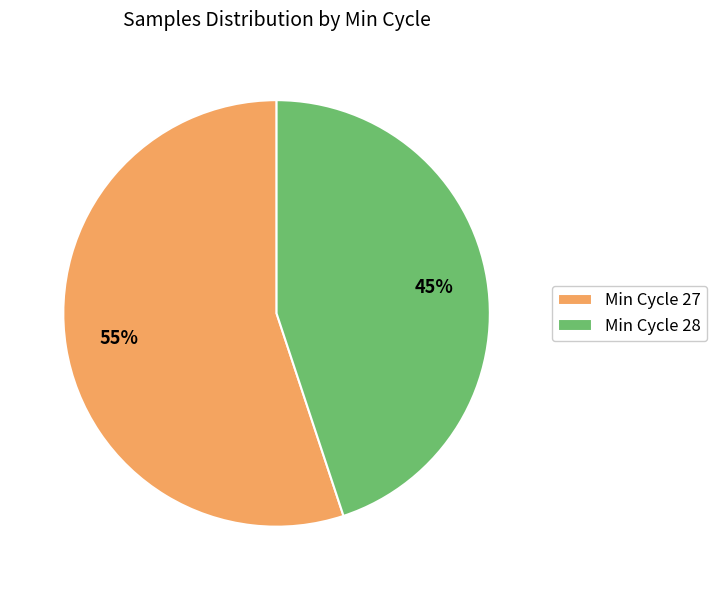

Between Min Cycle 28 and Min Cycle 27, which is larger?

Min Cycle 27